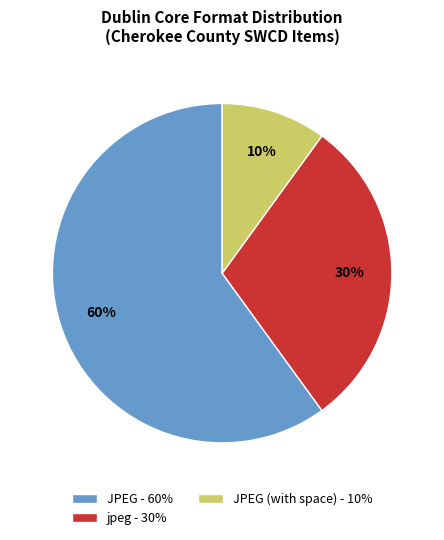

True or false: JPEG (with space) - 10% accounts for 10% of the total.

True